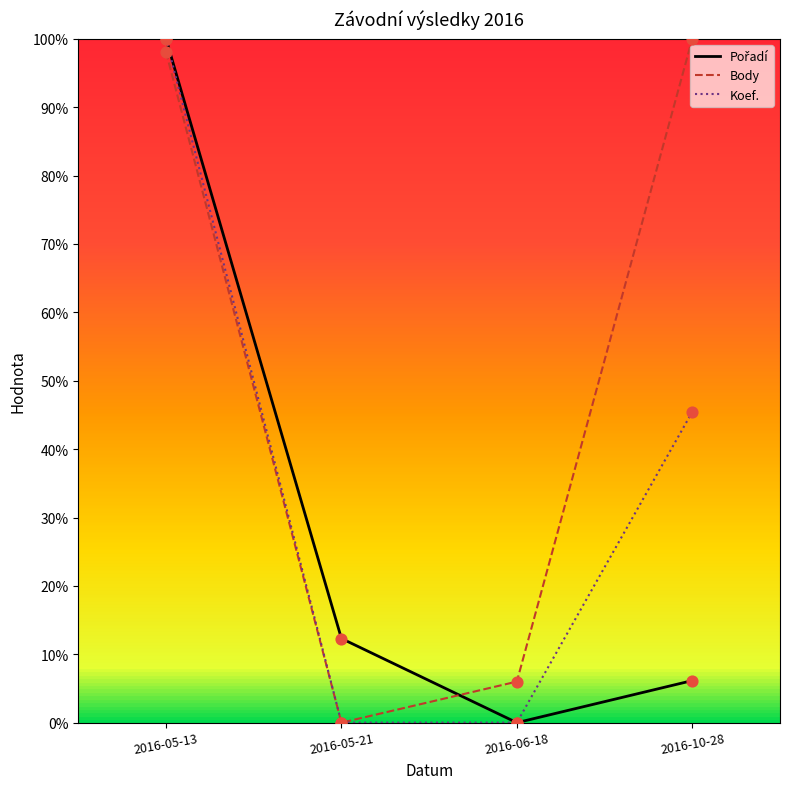

Which series changed the most between 2016-06-18 and 2016-10-28?

Body